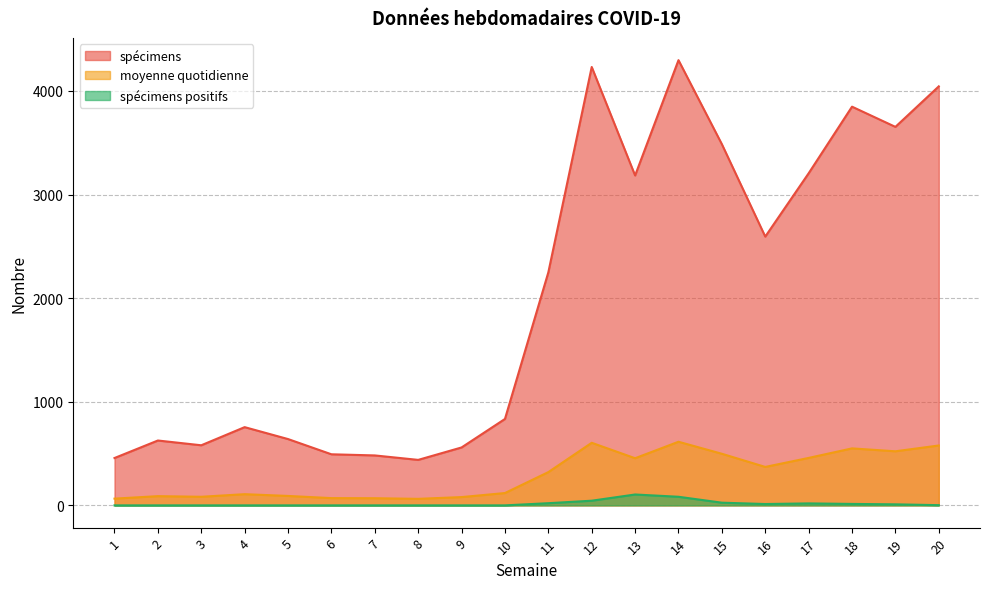

Where does the spécimens positifs series first go above 2?

11